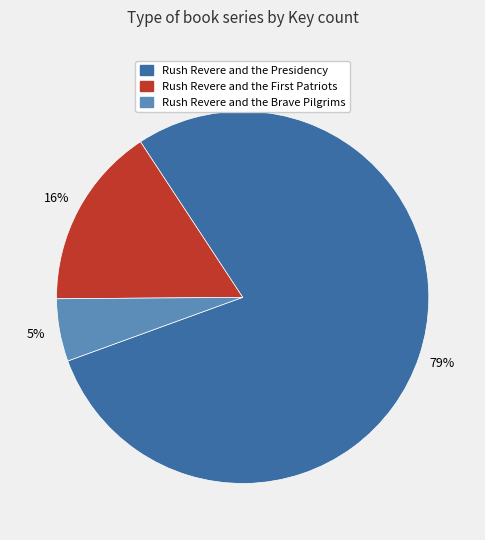

What is the largest slice in the pie chart?

Rush Revere and the Presidency